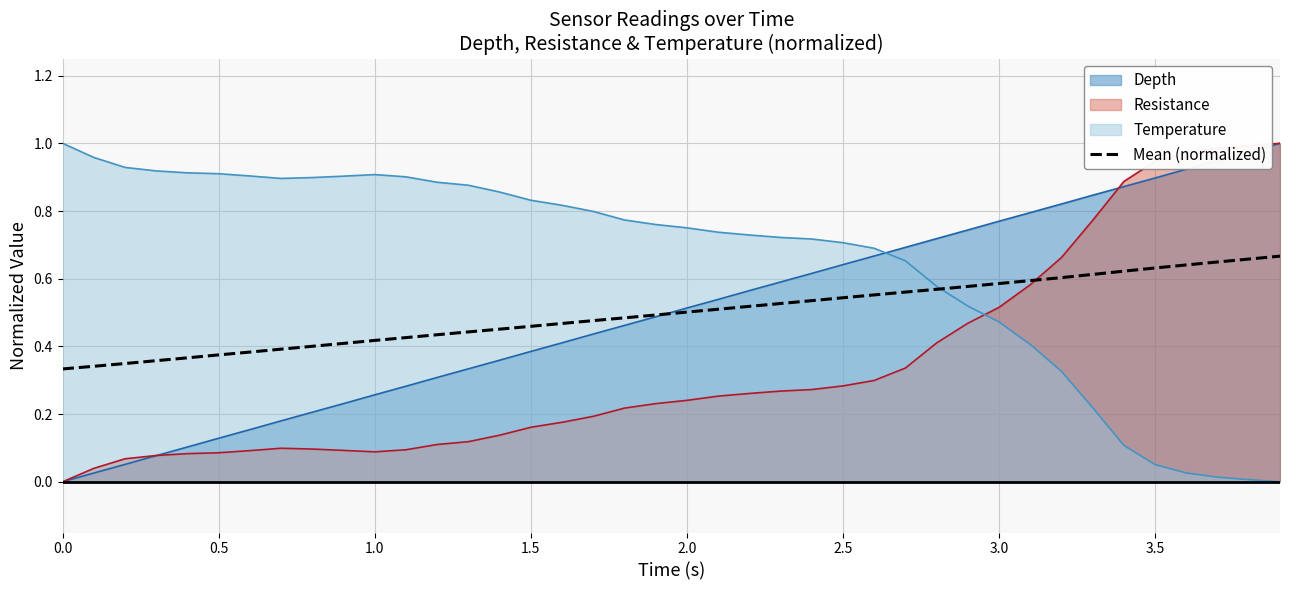

After their last crossing, which series has the higher values: Temperature or Depth?

Depth